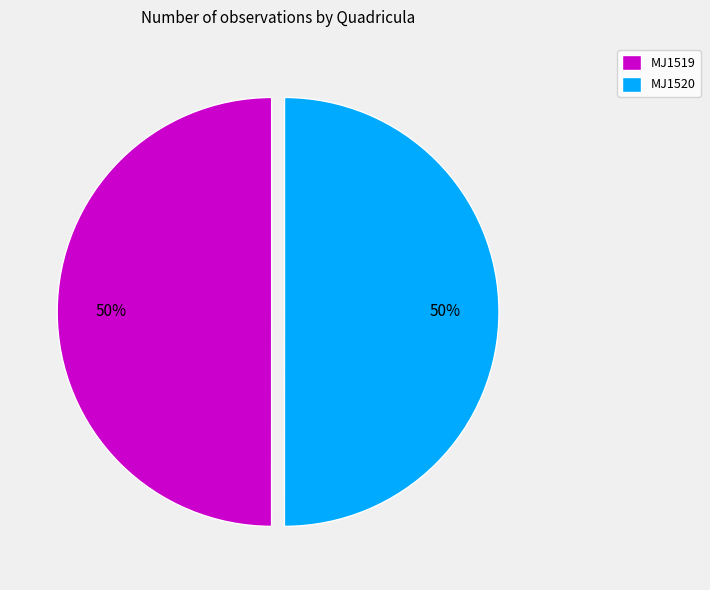

How many slices are in this pie chart?

2